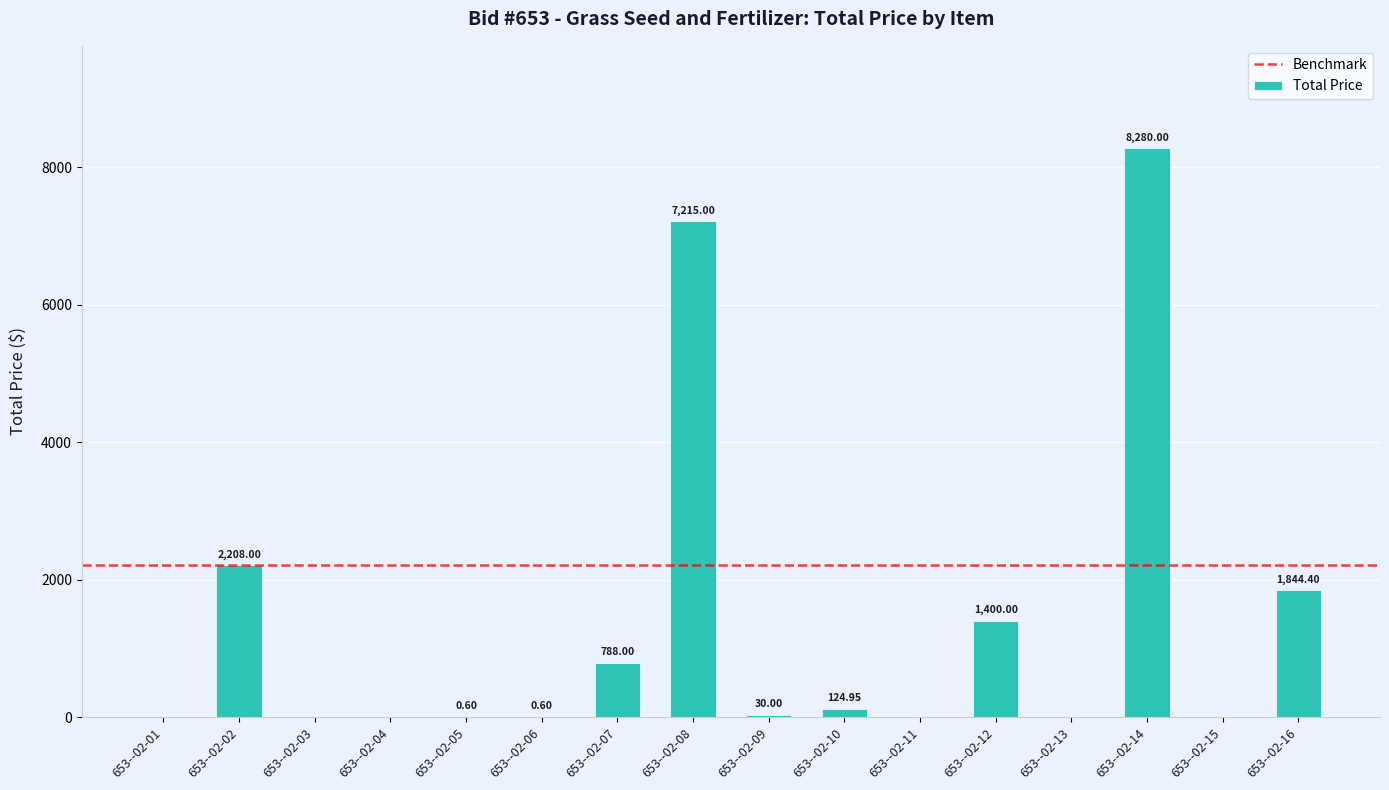

Count the number of categories in the chart.

16